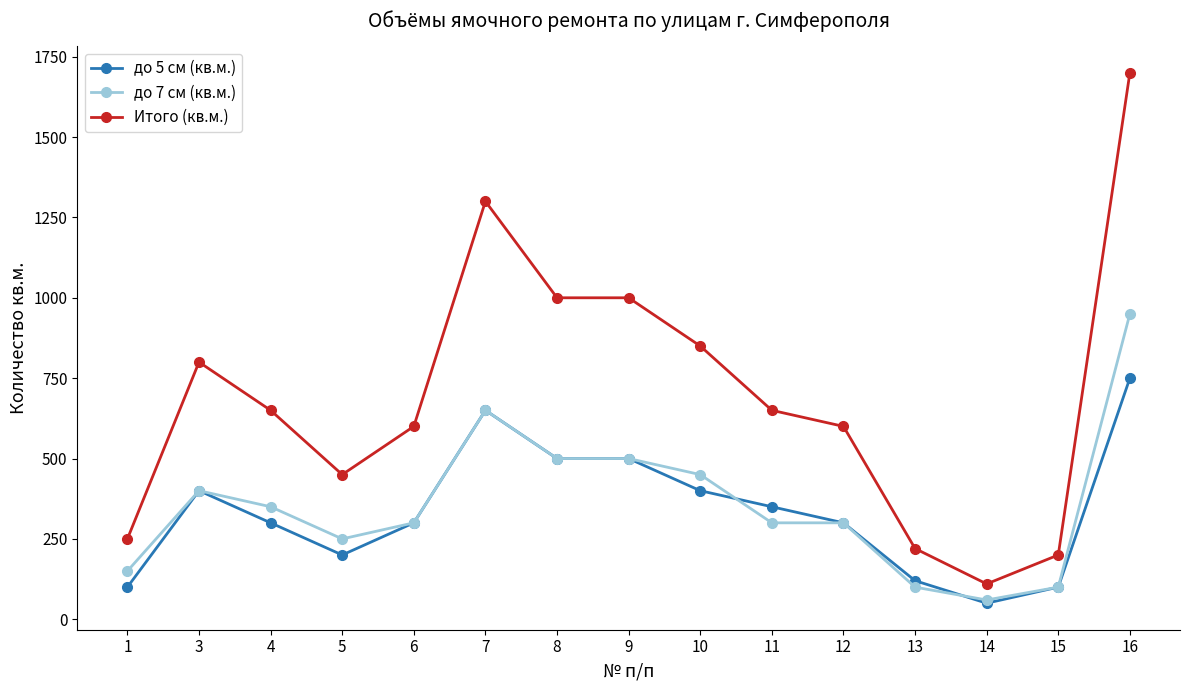

Reading left to right, extract all data points from this chart.

до 5 см (кв.м.): 100	400	300	200	300	650	500	500	400	350	300	120	50	100	750
до 7 см (кв.м.): 150	400	350	250	300	650	500	500	450	300	300	100	60	100	950
Итого (кв.м.): 250	800	650	450	600	1300	1000	1000	850	650	600	220	110	200	1700